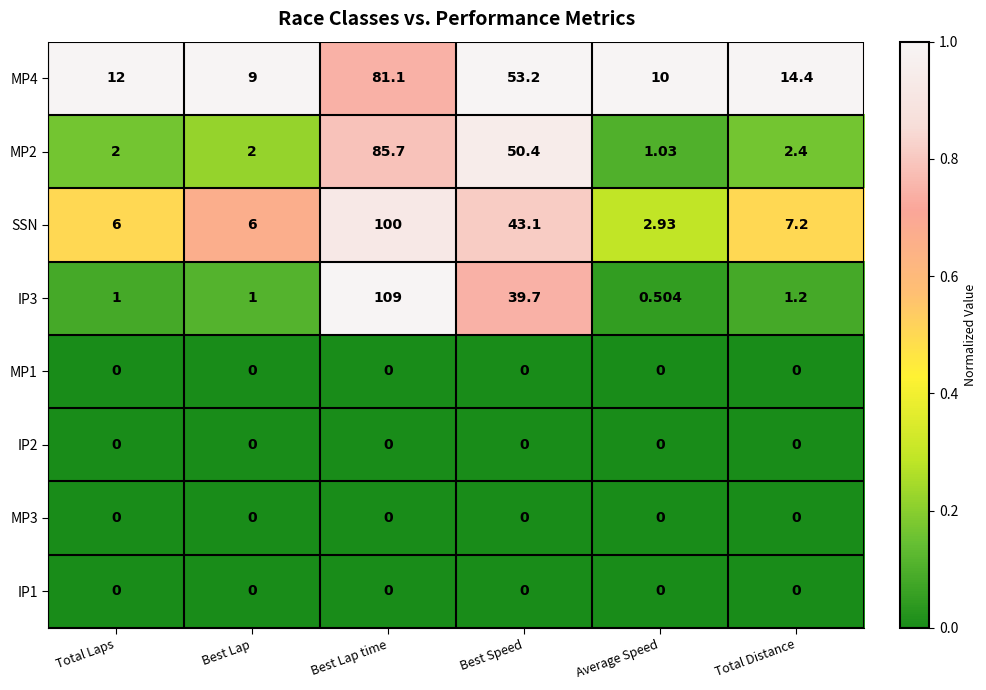

At which label is SSN closest to 51?

Best Speed